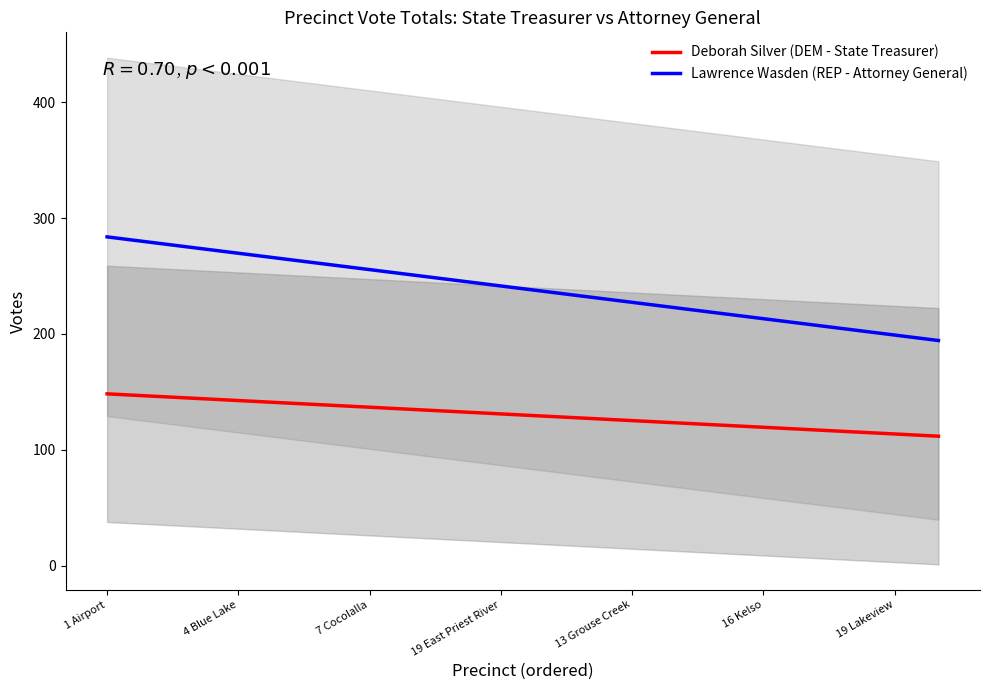

Rank the series by their maximum value, from lowest to highest.

Deborah Silver (DEM - State Treasurer), Lawrence Wasden (REP - Attorney General)